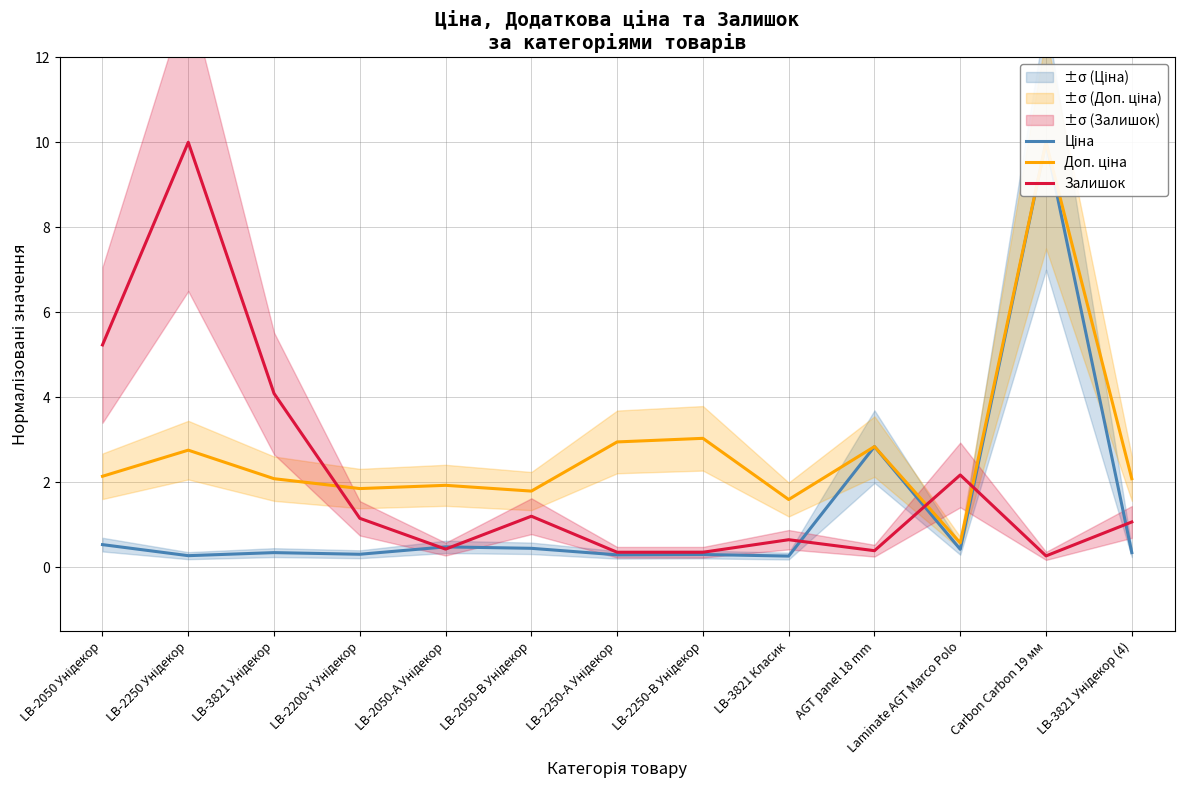

What position from the right is LB-2250 Унідекор?

12